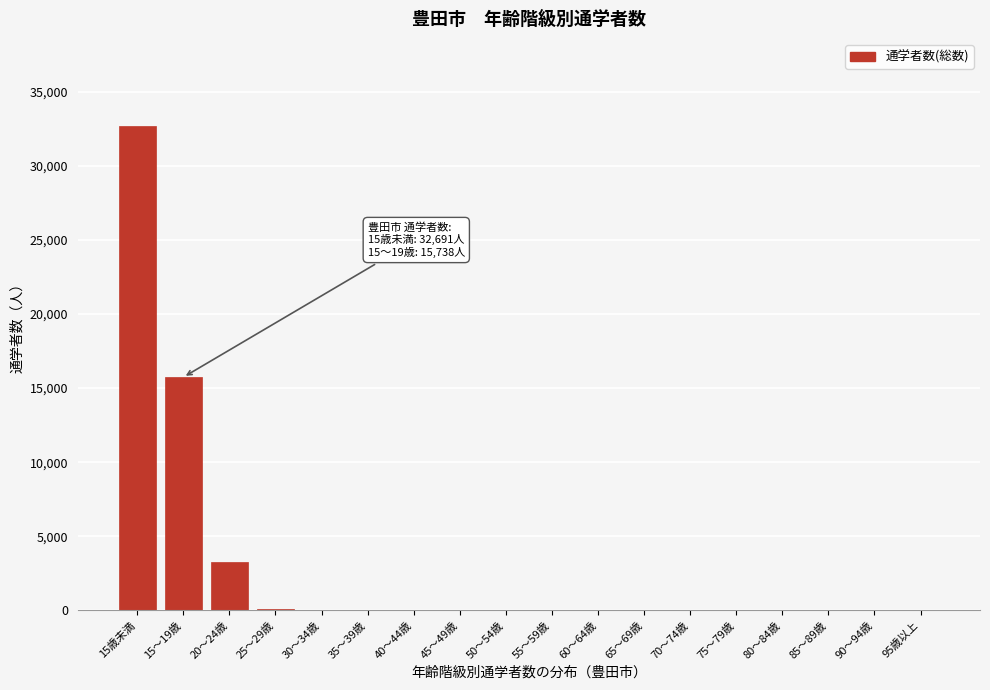

Where is the data nearest to the value 16345?

15～19歳